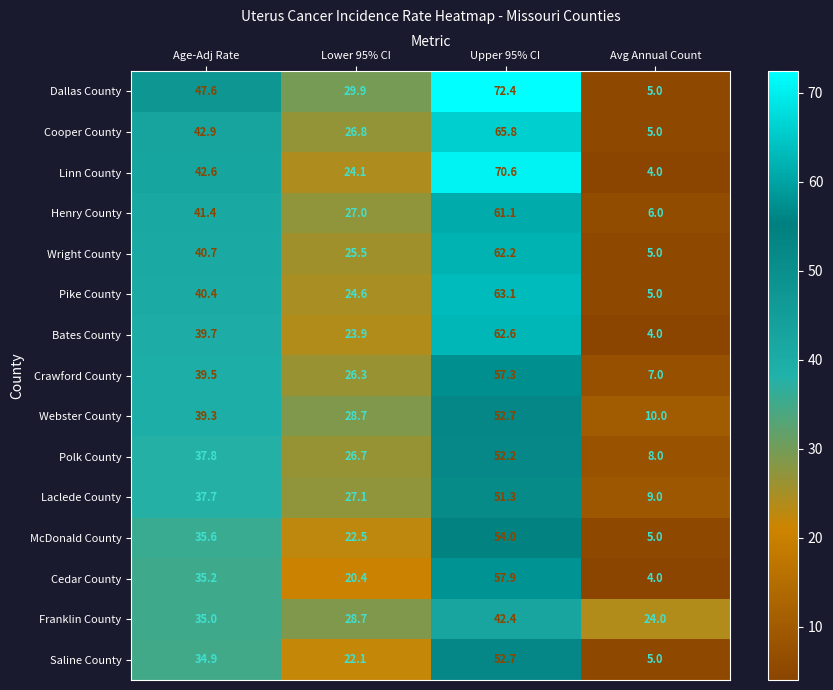

Which series has the largest total across all categories?

Dallas County